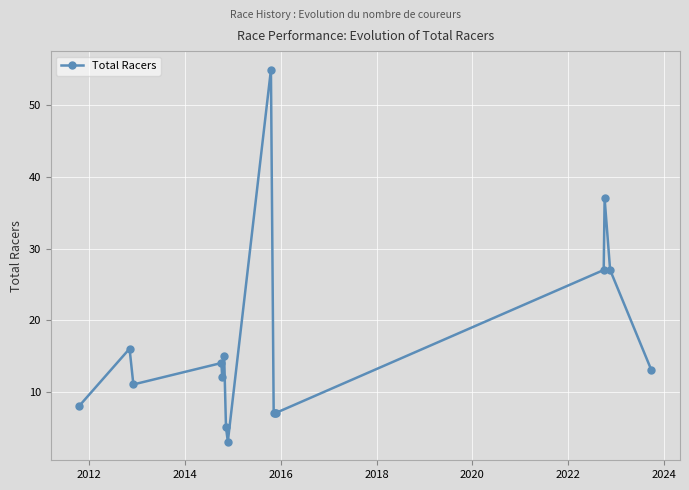

What is the sum of all values?

264